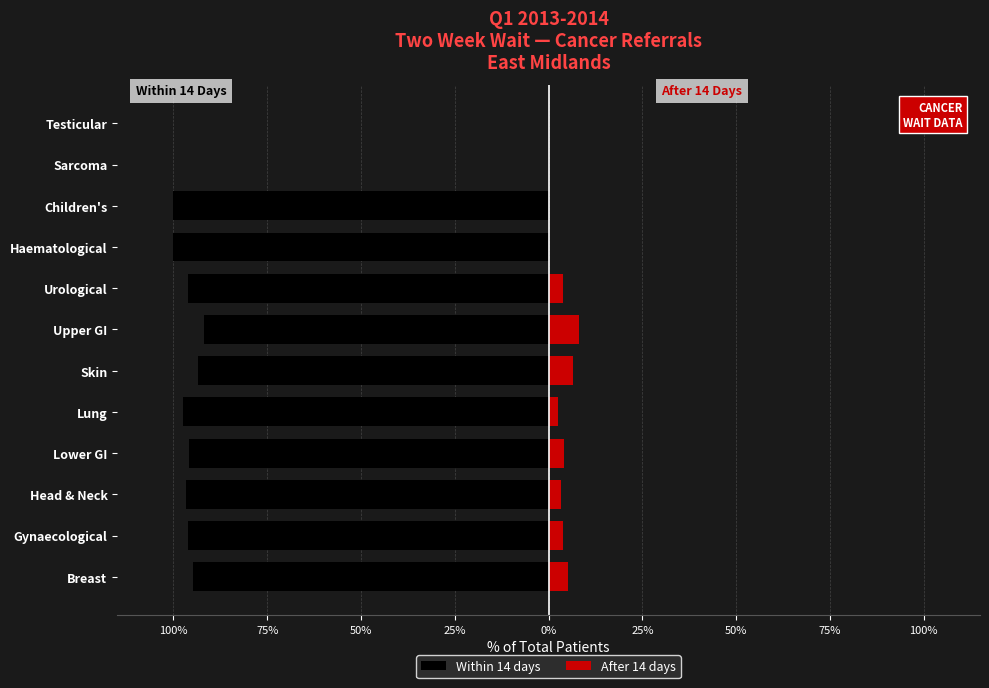

Reading left to right, transcribe all the data shown in this chart.

Within 14 days: -94.9	-96.1	-96.6	-95.8	-97.4	-93.5	-91.8	-96.1	-100.0	-100.0	0.0	0.0
After 14 days: 5.1	3.9	3.4	4.2	2.6	6.5	8.2	3.9	0.0	0.0	0.0	0.0